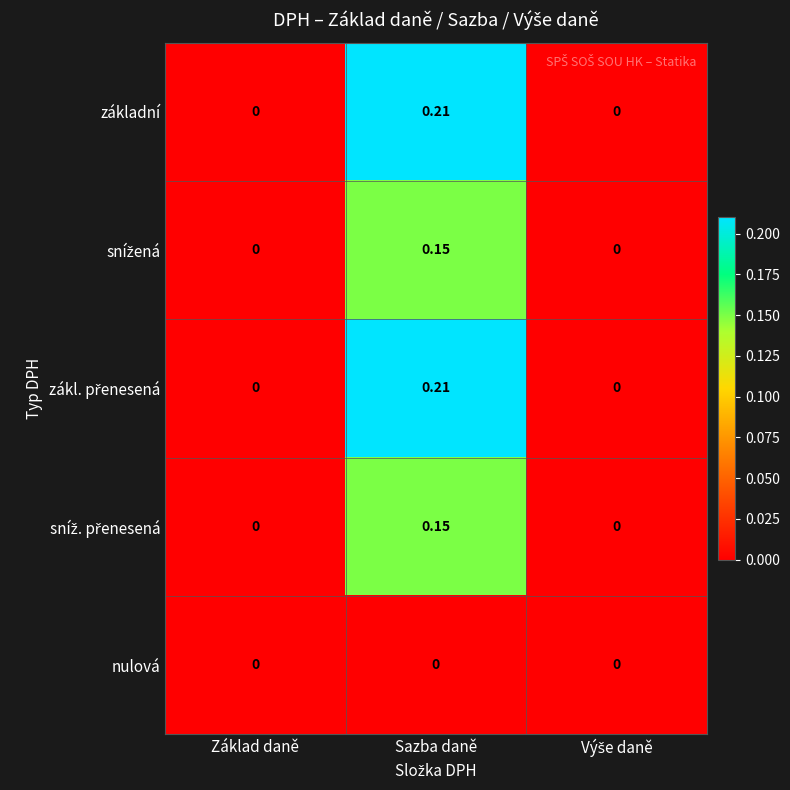

At which category is the sum across all series the highest?

Sazba daně